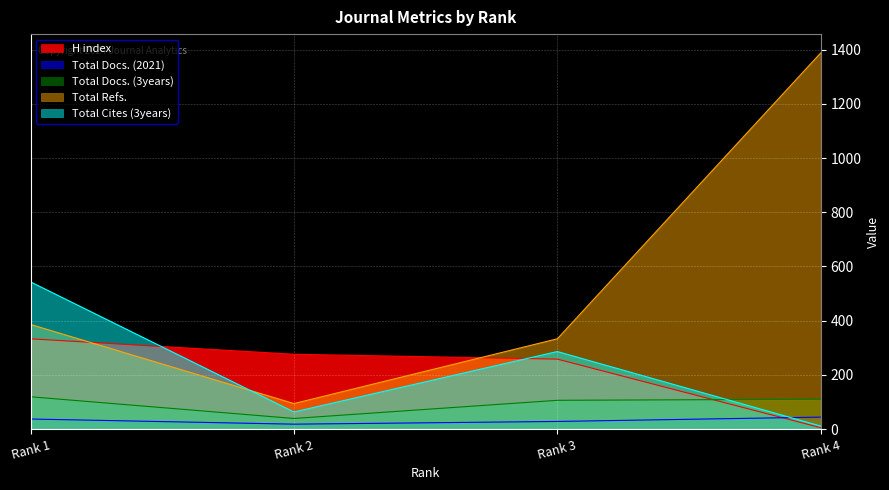

Which series has the largest range (max minus min)?

Total Refs.